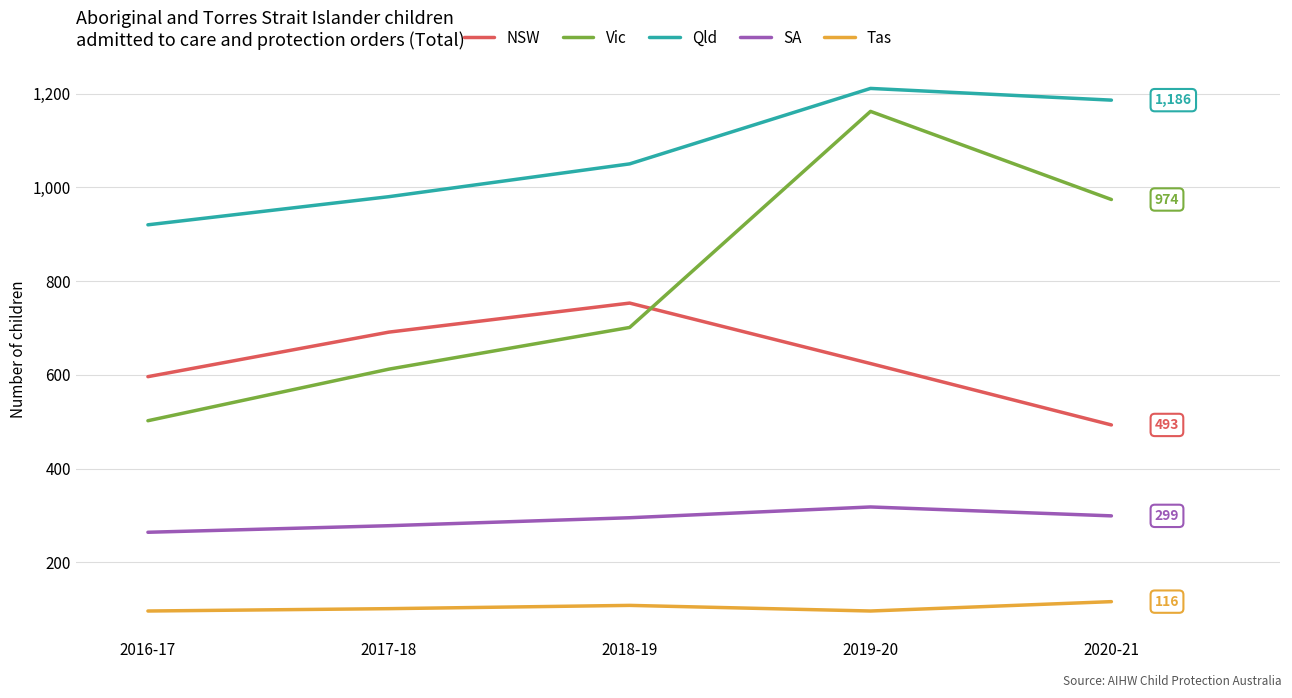

List the series in order of their overall mean, highest first.

Qld, Vic, NSW, SA, Tas